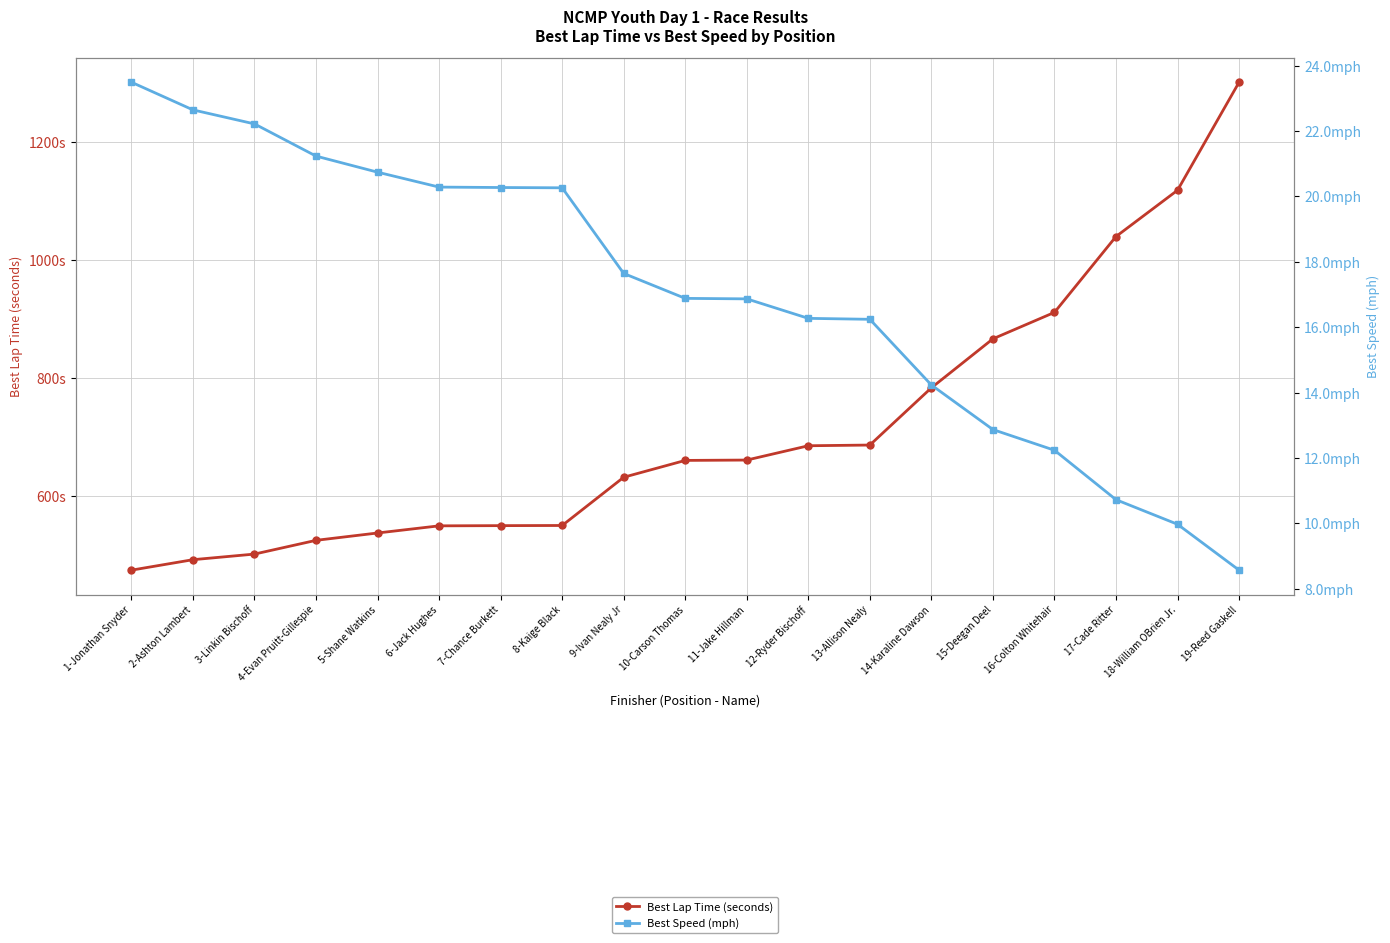

Reading left to right, extract all data points from this chart.

Best Lap Time (seconds): 1-Jonathan Snyder=475.0	2-Ashton Lambert=492.8	3-Linkin Bischoff=502.3	4-Evan Pruitt-Gillespie=525.6	5-Shane Watkins=538.0	6-Jack Hughes=550.1	7-Chance Burkett=550.5	8-Kaige Black=550.7	9-Ivan Nealy Jr=632.5	10-Carson Thomas=661.0	11-Jake Hillman=661.6	12-Ryder Bischoff=685.8	13-Allison Nealy=687.0	14-Karaline Dawson=784.0	15-Deegan Deel=867.0	16-Colton Whitehair=911.9	17-Cade Ritter=1040.4	18-William OBrien Jr.=1118.8	19-Reed Gaskell=1301.9
Best Speed (mph): 1-Jonathan Snyder=23.5	2-Ashton Lambert=22.6	3-Linkin Bischoff=22.2	4-Evan Pruitt-Gillespie=21.2	5-Shane Watkins=20.7	6-Jack Hughes=20.3	7-Chance Burkett=20.3	8-Kaige Black=20.3	9-Ivan Nealy Jr=17.6	10-Carson Thomas=16.9	11-Jake Hillman=16.9	12-Ryder Bischoff=16.3	13-Allison Nealy=16.2	14-Karaline Dawson=14.2	15-Deegan Deel=12.9	16-Colton Whitehair=12.2	17-Cade Ritter=10.7	18-William OBrien Jr.=10.0	19-Reed Gaskell=8.6